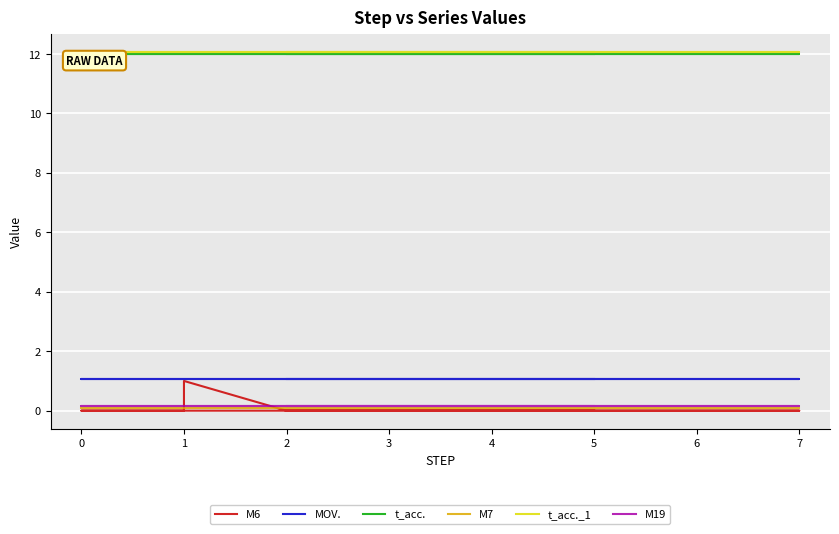

What is the value of the MOV. point at the 35th from the left?

1.1